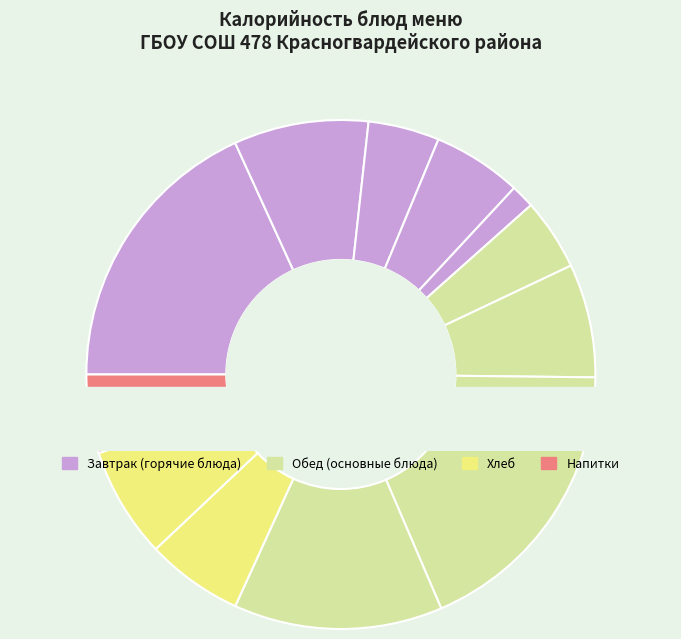

What is the change in value from бутерброд с сыром to биточки с луком?

+198.1